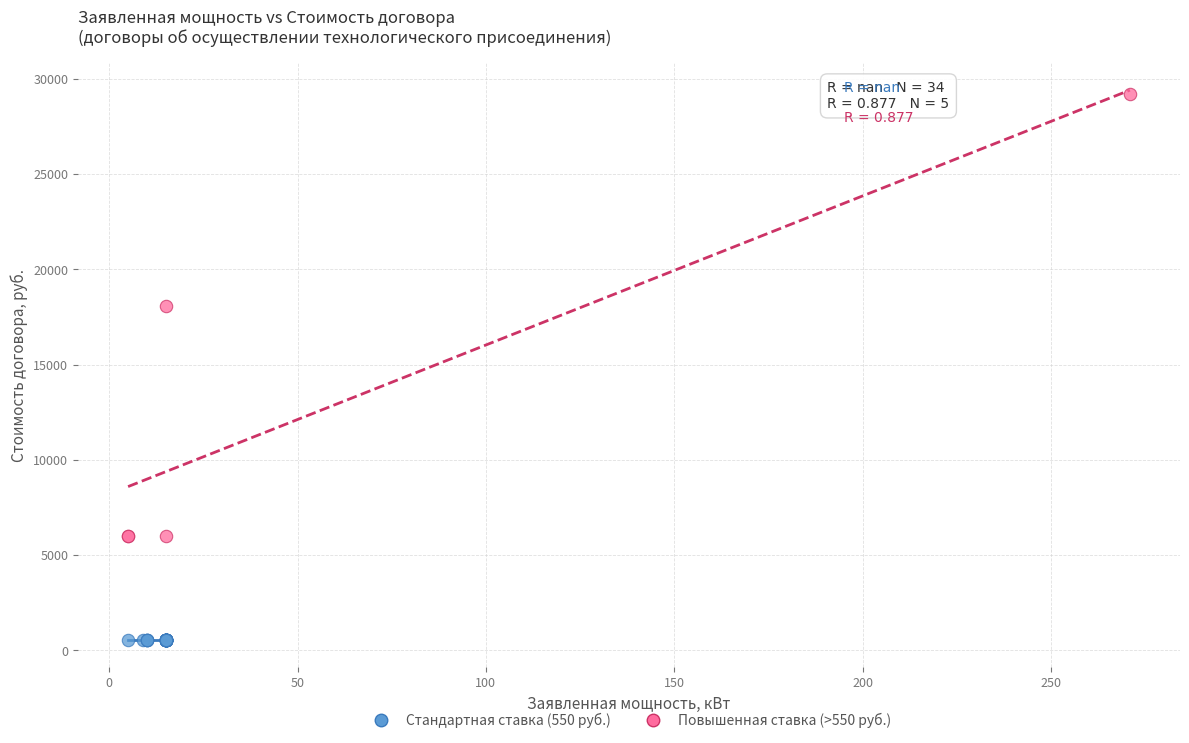

Which series contains the highest Y value?

Повышенная ставка (>550 руб.)